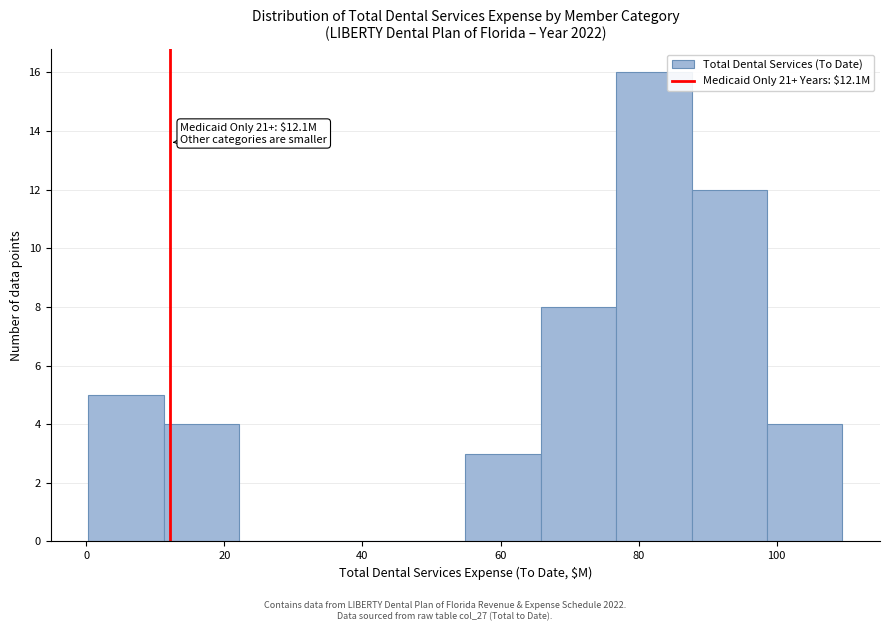

Which range on the x-axis has the tallest bar?

76 to 88